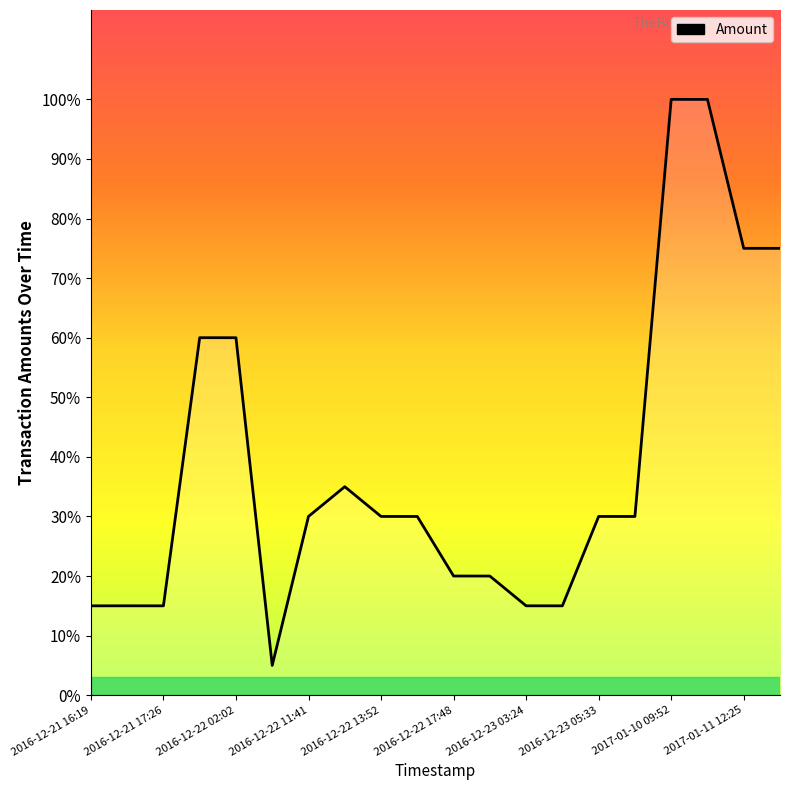

Does the chart display data point markers on the line(s)?

No